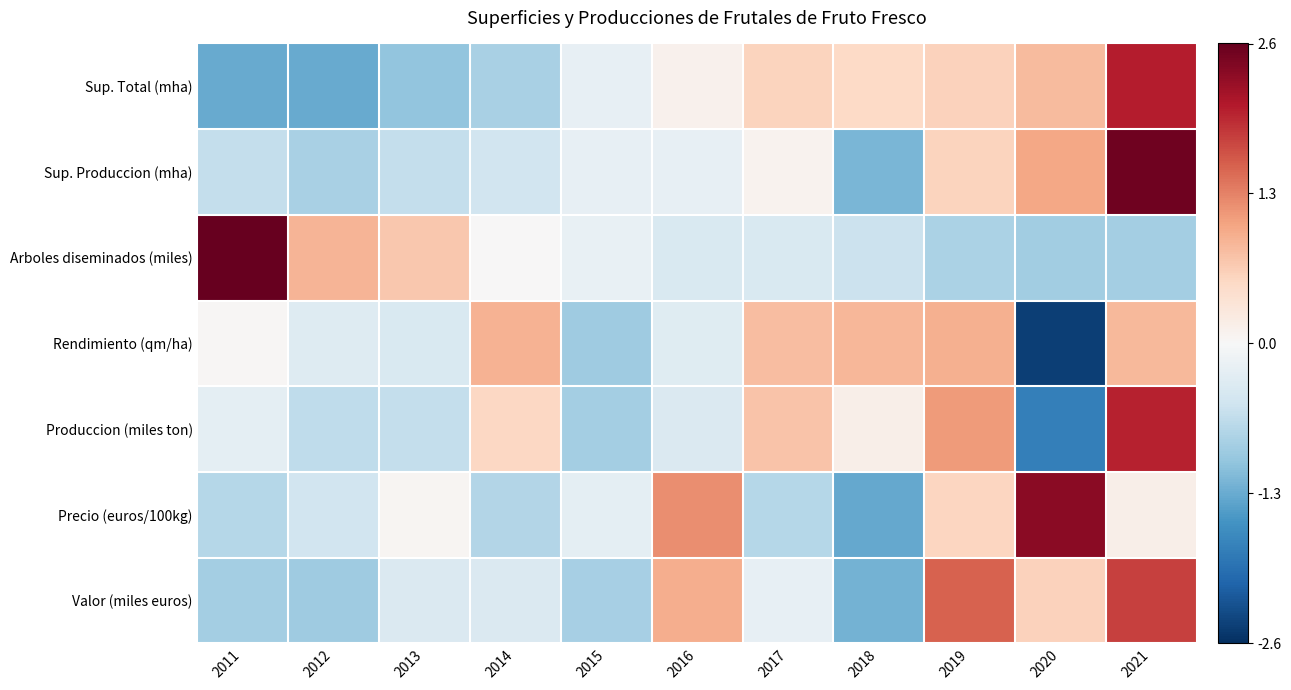

What is the maximum value shown in the chart?

2.6